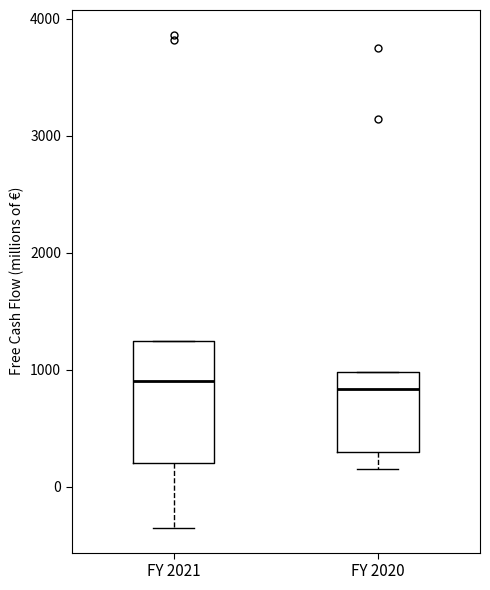

Reading left to right, read every box against the y-axis: the position of its median line, the range the box covers, and the ends of its whiskers. The values are not printed on the chart, so give them approximately, as read against the axis.

FY 2021: median 900, box 200 to 1200, whiskers -300 to 1200
FY 2020: median 800, box 300 to 1000, whiskers 200 to 1000